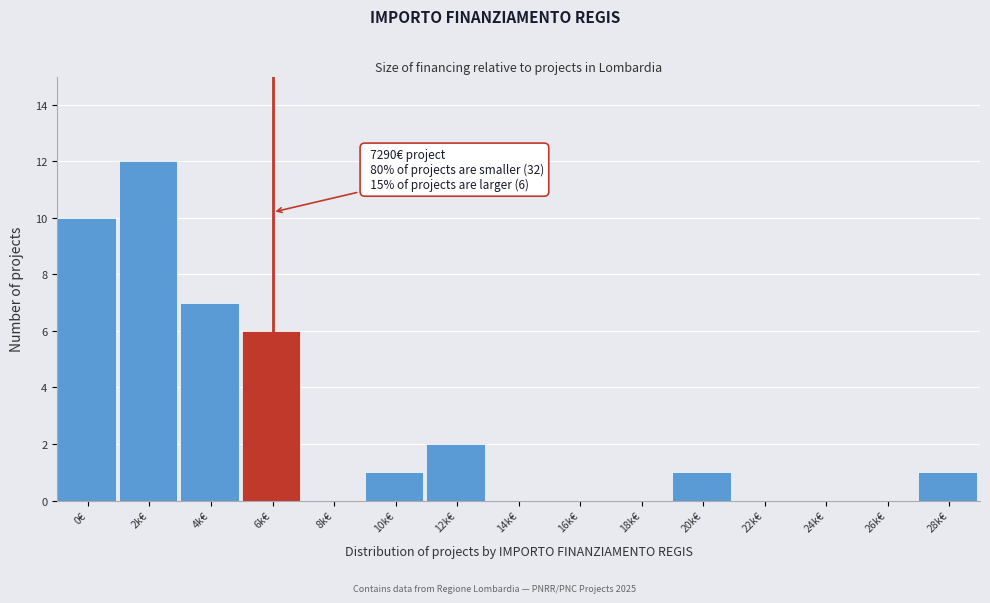

Reading right to left, transcribe all the data shown in this chart.

28k€=1	26k€=0	24k€=0	22k€=0	20k€=1	18k€=0	16k€=0	14k€=0	12k€=2	10k€=1	8k€=0	6k€=6	4k€=7	2k€=12	0€=10